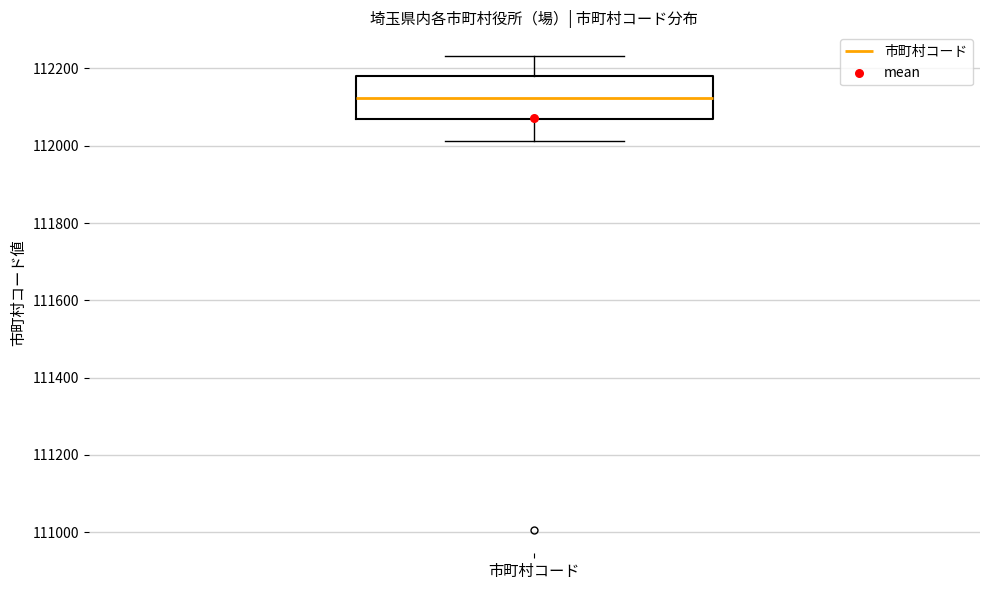

Read this box plot against the y-axis: the position of the median line, the range covered by the box, and the ends of both whiskers. The values are not printed on the chart, so give them approximately, as read against the axis.

median 112120, box 112060 to 112180, whiskers 112020 to 112240